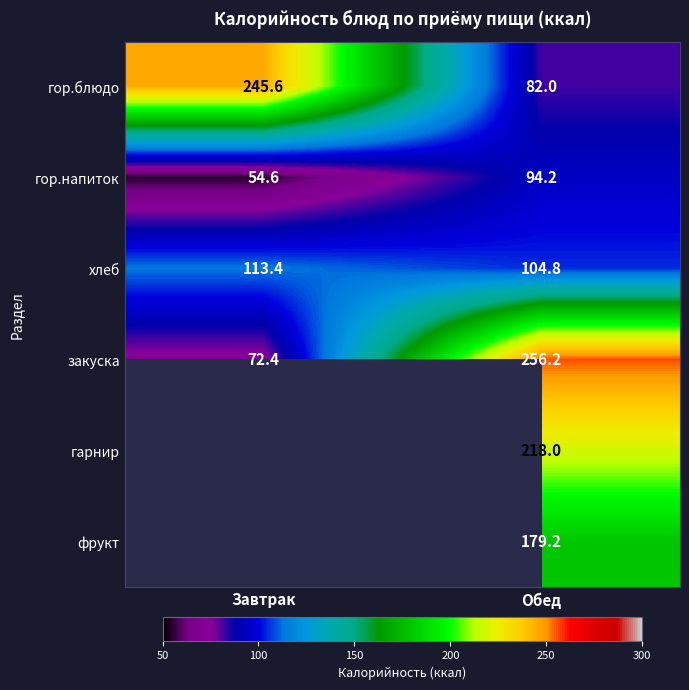

What is the sum of all гор.напиток values?

148.8